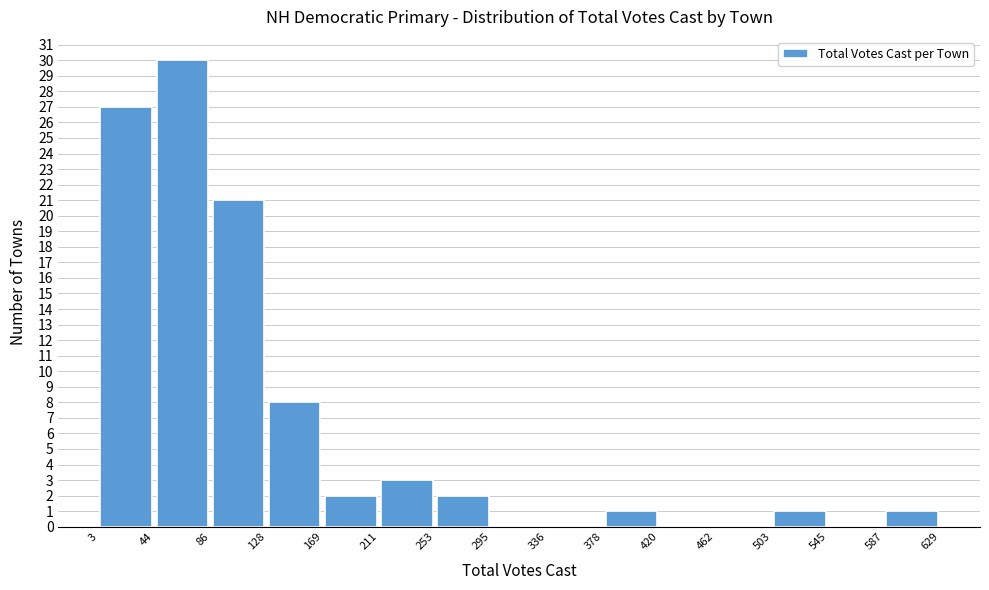

Reading left to right, transcribe this chart: for each bar, give the range it covers on the x-axis and its height. The values are not printed on the chart, so give them approximately, as read against the axis.

3 to 44: 27
44 to 86: 30
86 to 128: 21
128 to 169: 8
169 to 211: 2
211 to 253: 3
253 to 295: 2
295 to 336: 0
336 to 378: 0
378 to 420: 1
420 to 462: 0
462 to 503: 0
503 to 545: 1
545 to 587: 0
587 to 629: 1